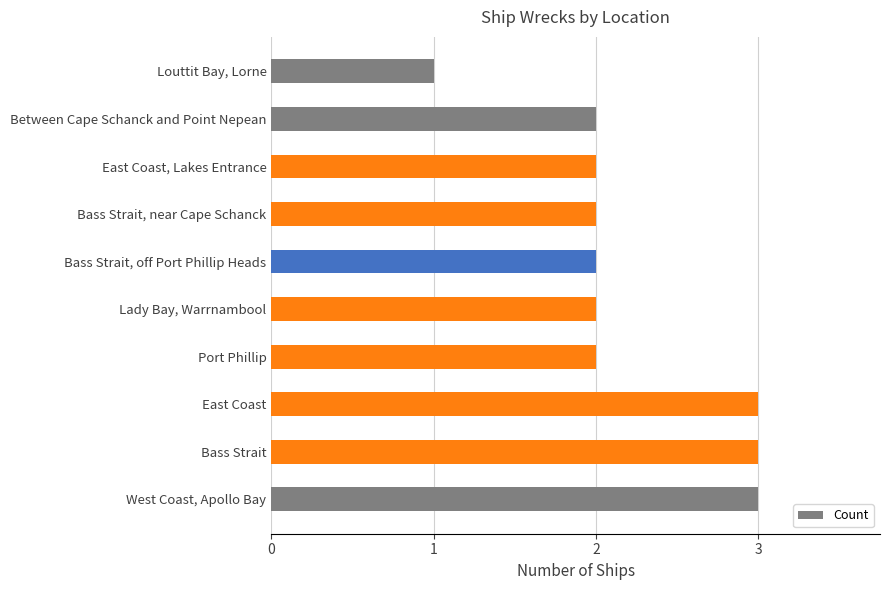

The value at Bass Strait is 3. True or false?

True